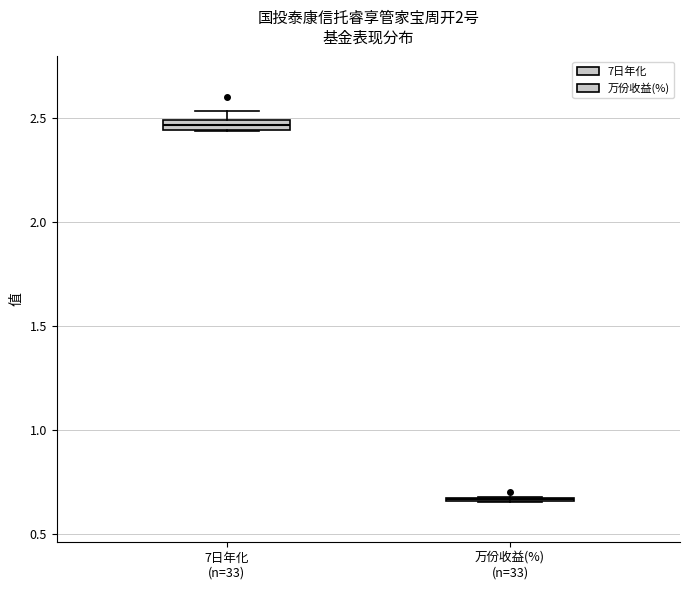

Where is the upper edge of the box for 7日年化 (n=33) on the y-axis? The values are not printed on the chart, so give them approximately, as read against the axis.

2.50